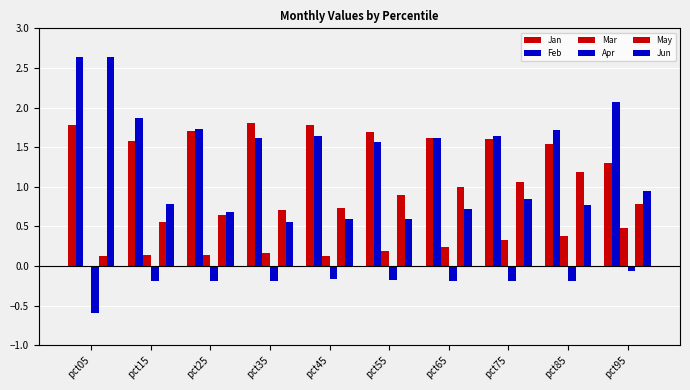

How many distinct data groups are displayed?

6